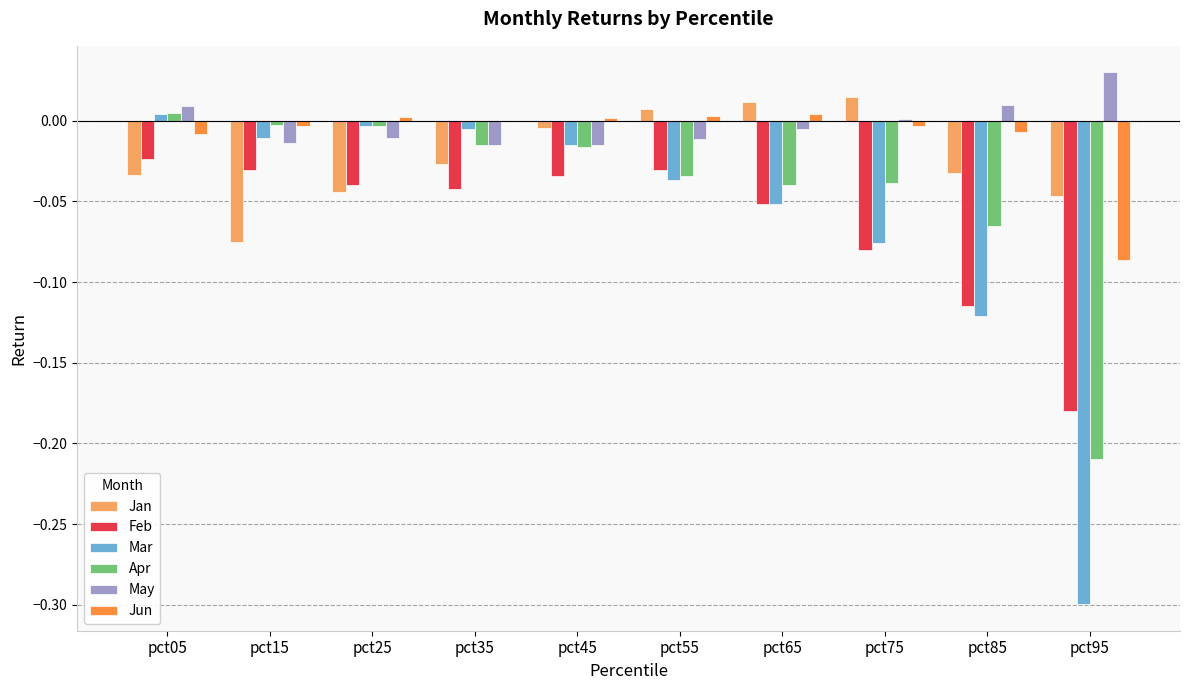

Which series has the largest total across all categories?

May